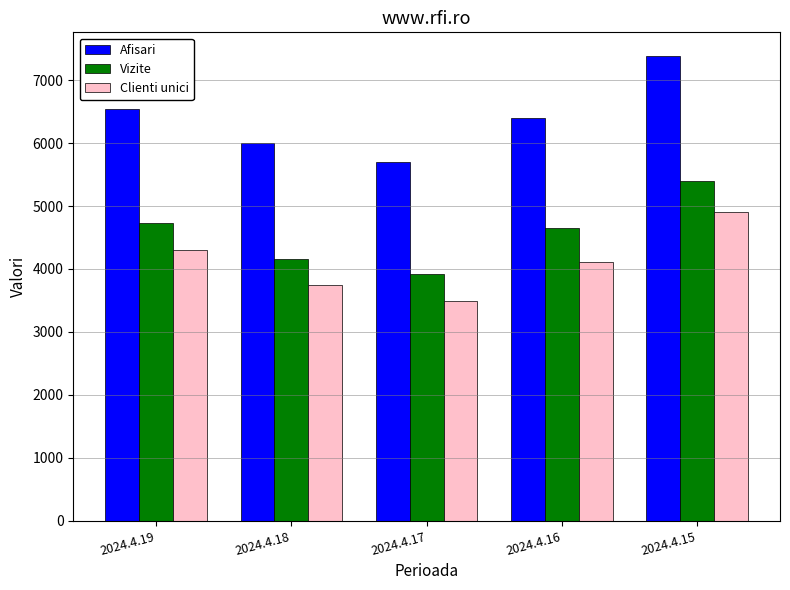

How many bars are there in each group?

3